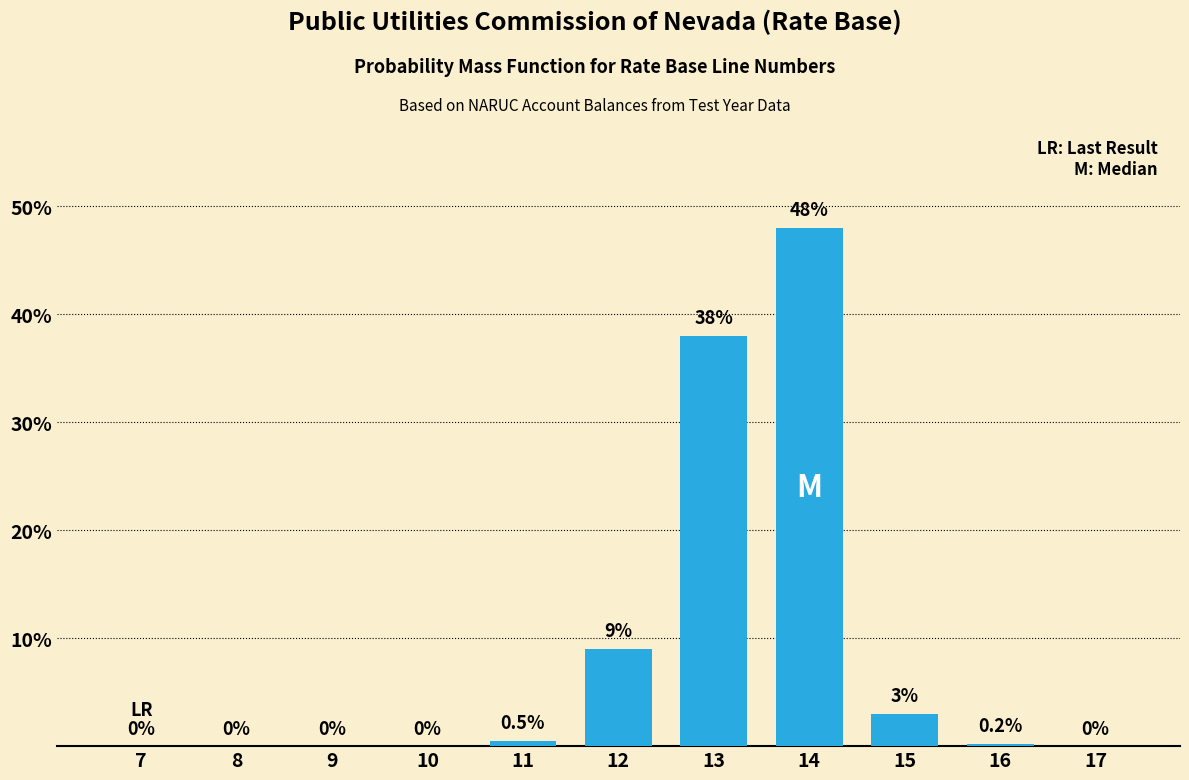

Reading left to right, what are all the values shown in this chart?

7=0.0	8=0.0	9=0.0	10=0.0	11=0.5	12=9.0	13=38.0	14=48.0	15=3.0	16=0.2	17=0.0